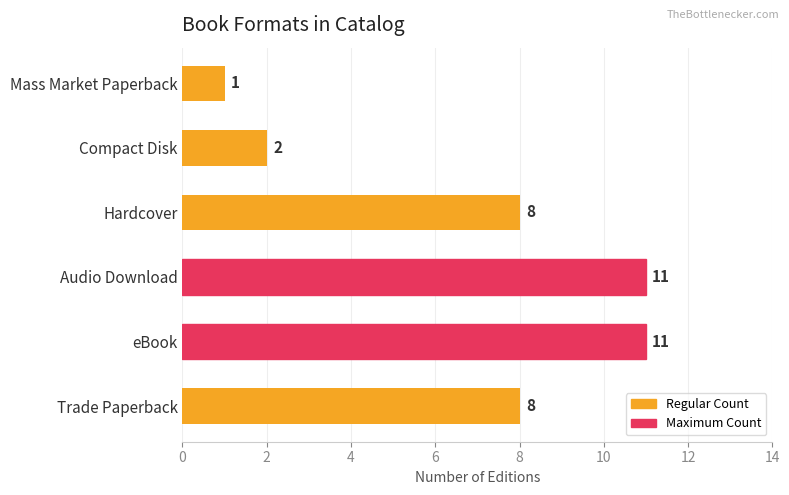

Between Audio Download and Trade Paperback, which is larger?

Audio Download